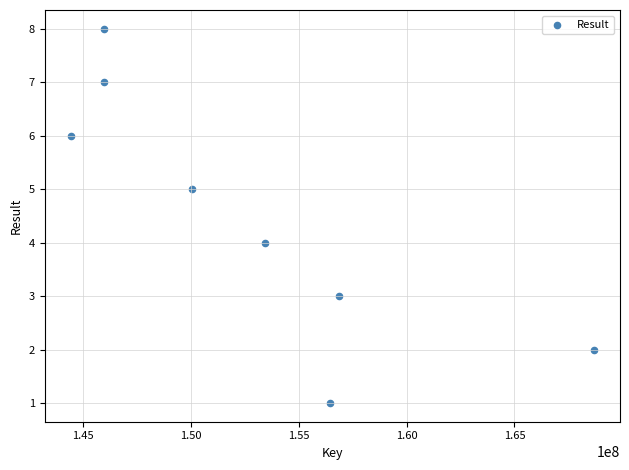

What is the range of X values (max minus min)?

24224824